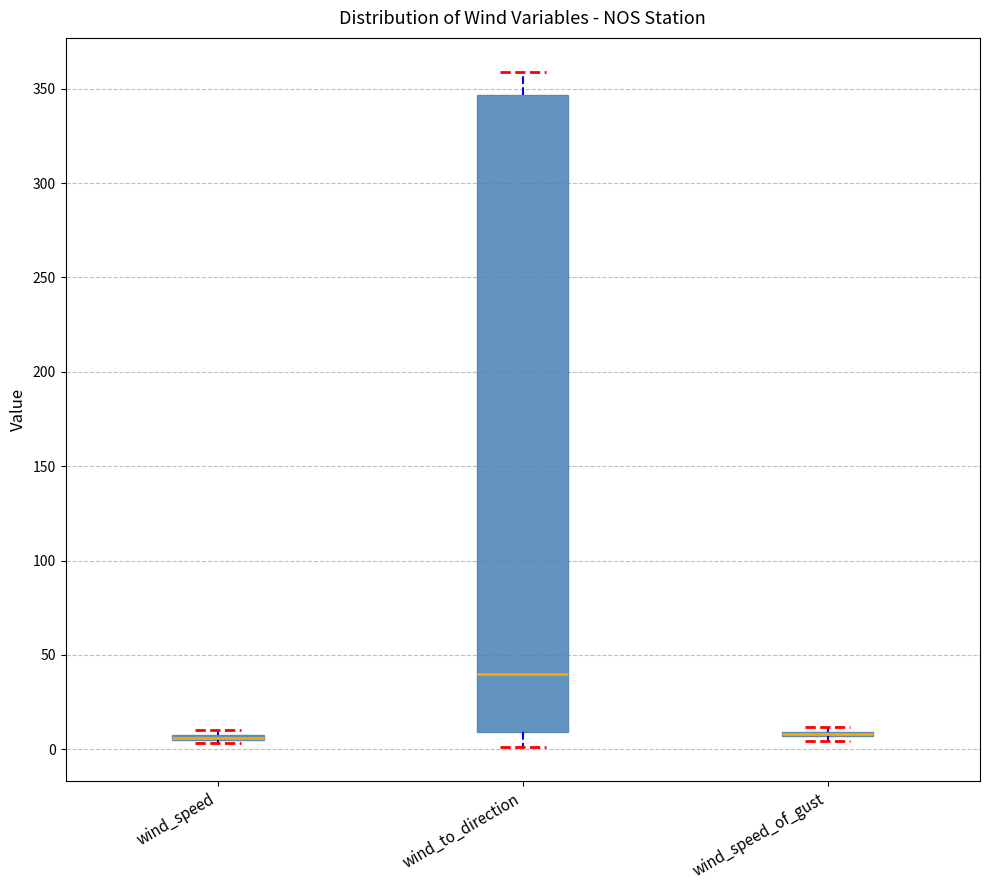

Comparing the boxes themselves (not the whiskers), which one is the tallest?

wind_to_direction